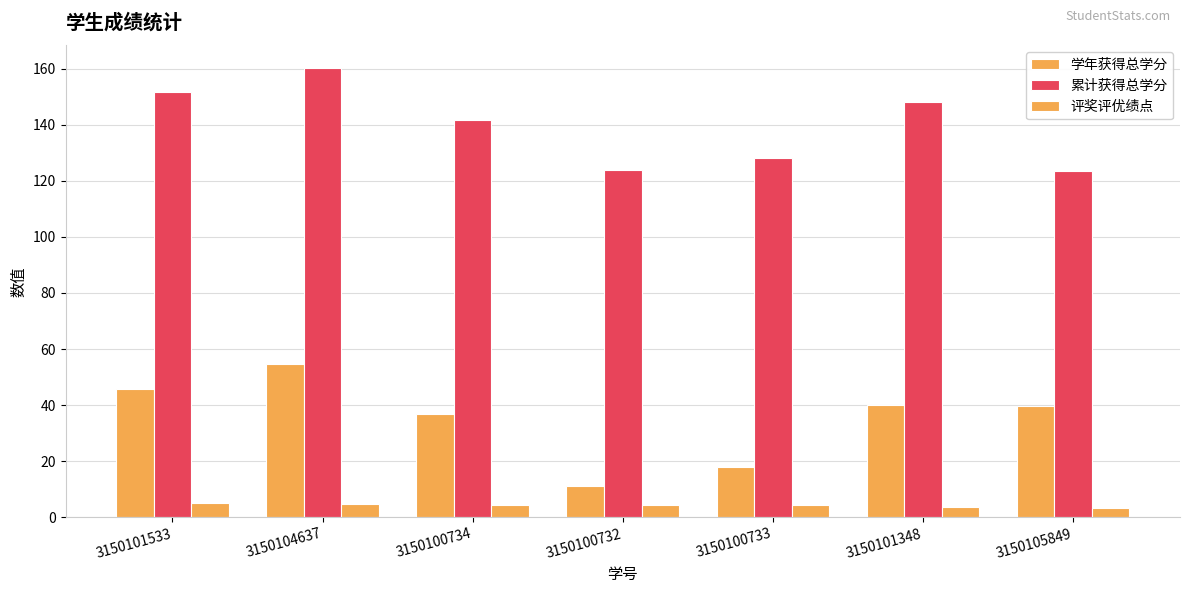

What is the sum of the 评奖评优绩点 values at 3150100732 and 3150105849?

7.8